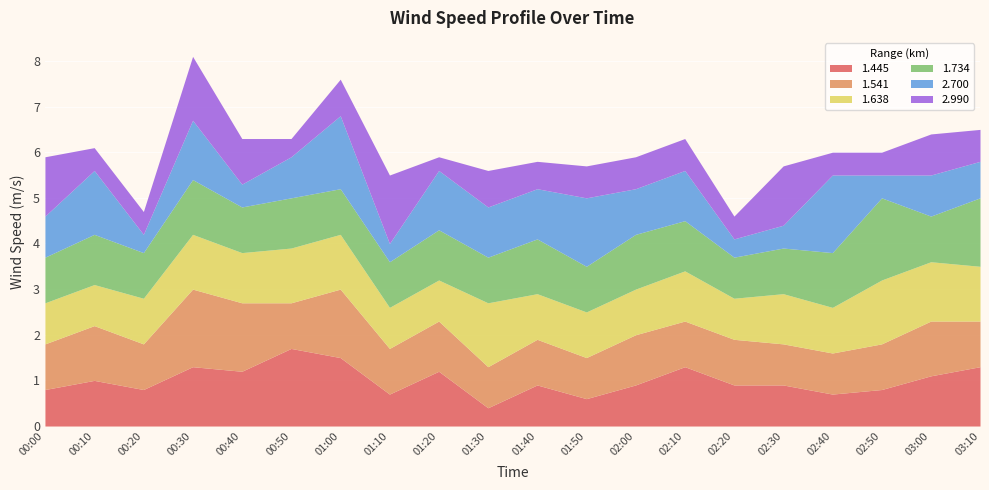

At which category does the chart reach its peak across all series?

02:50